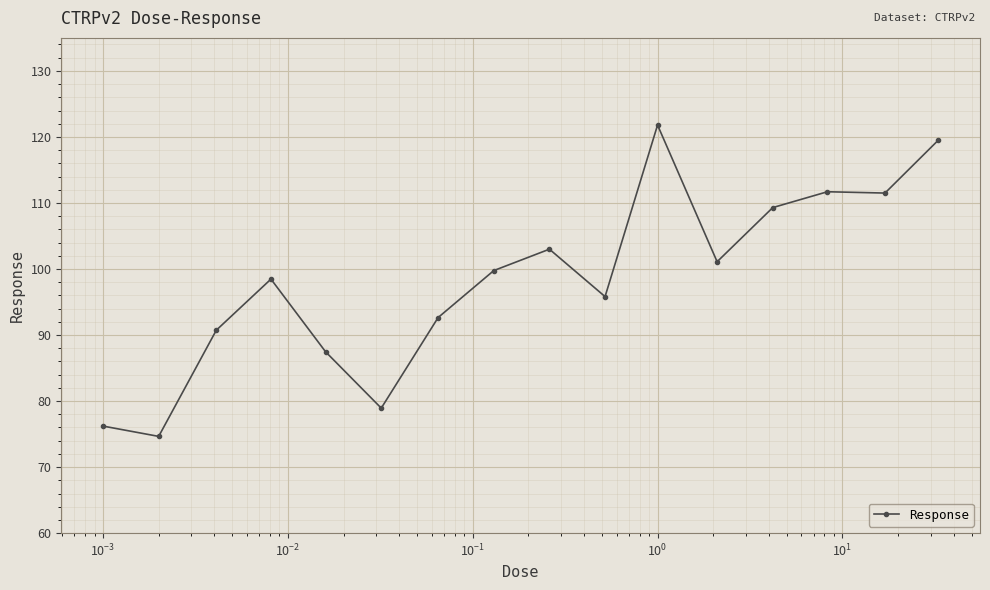

True or false: there are more than 1 points higher than both neighbors.

True